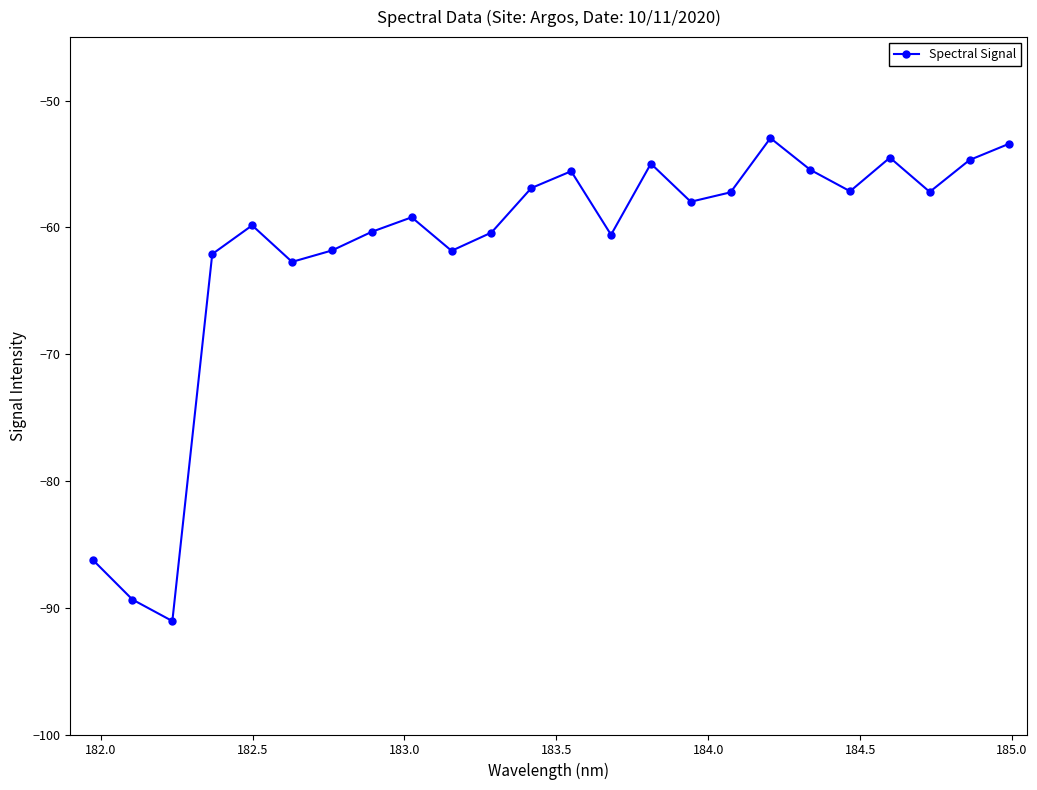

True or false: there are more than 2 points higher than both neighbors.

True